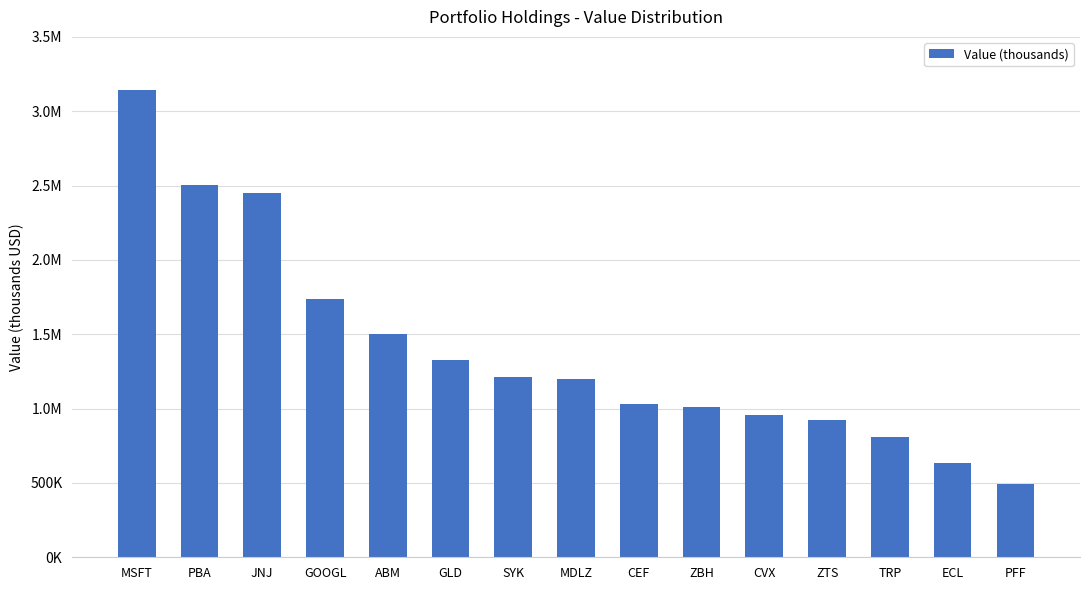

What value does the data have at MDLZ?

1197000